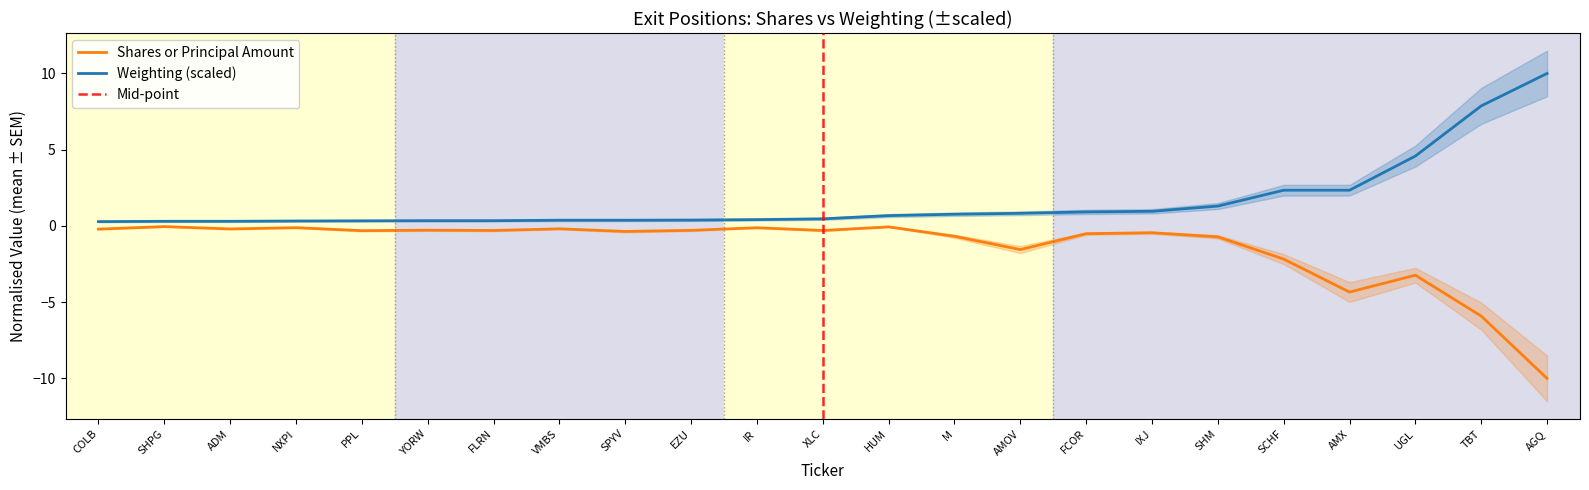

Which has a higher value, EZU or PPL?

EZU